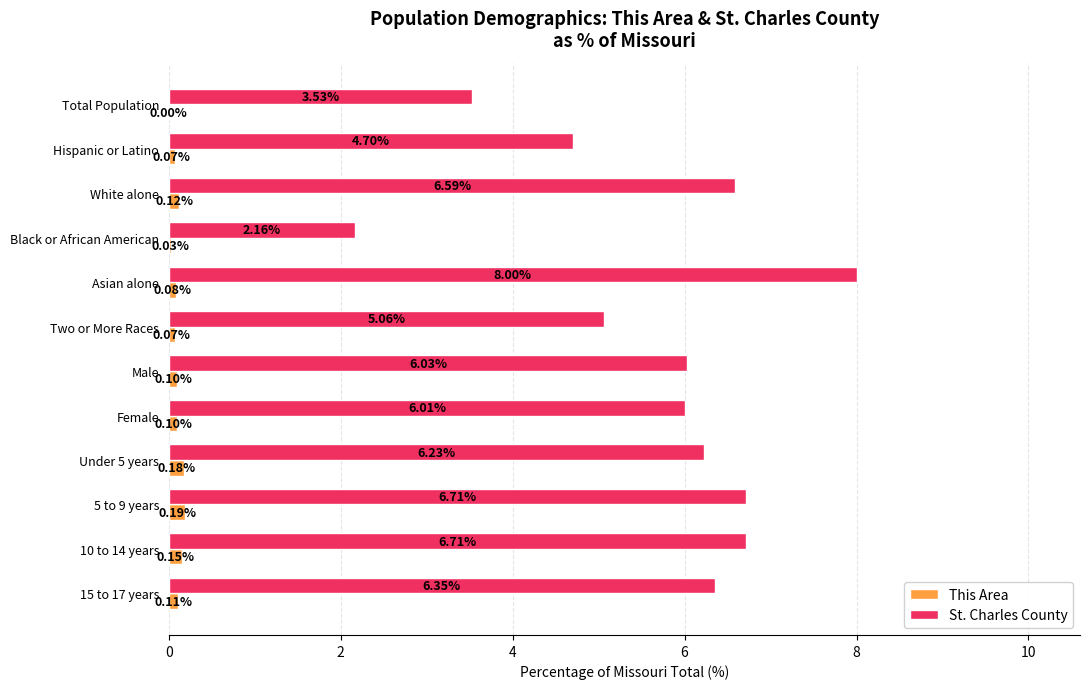

At which category does the chart reach its peak across all series?

Asian alone